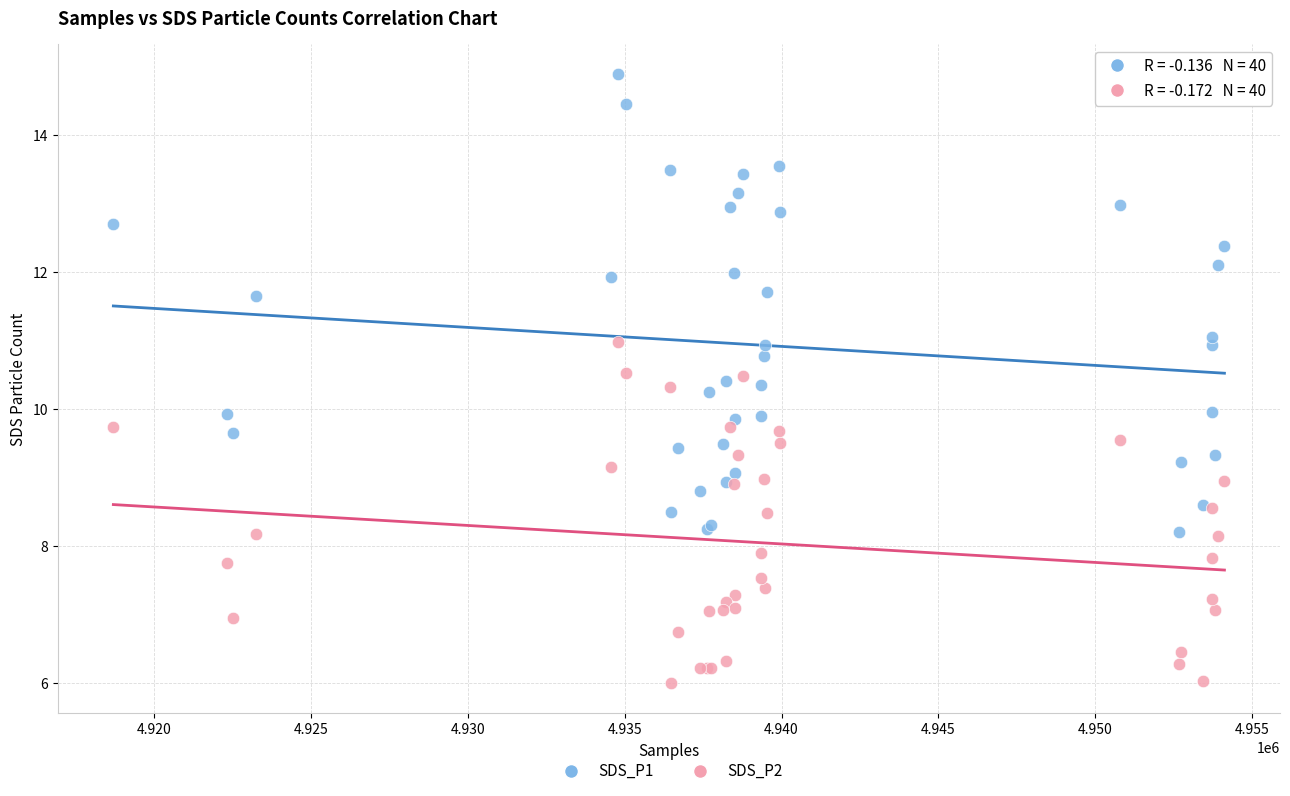

What is the X range (max minus min) for the scatter plot?

35397.0